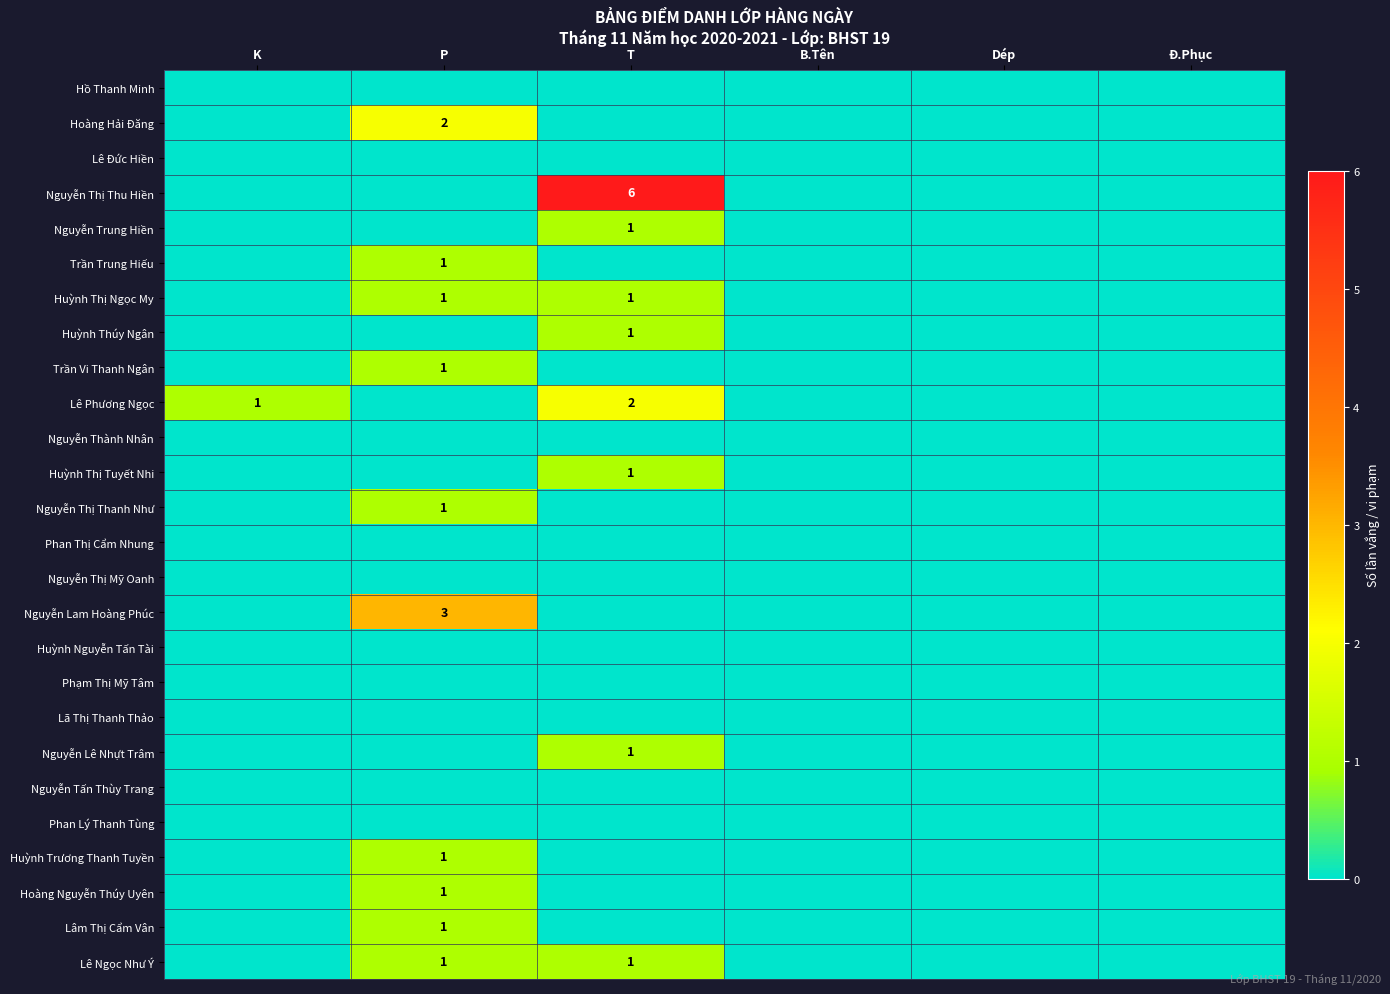

The value of Huỳnh Thị Tuyết Nhi at T is 1. True or false?

True